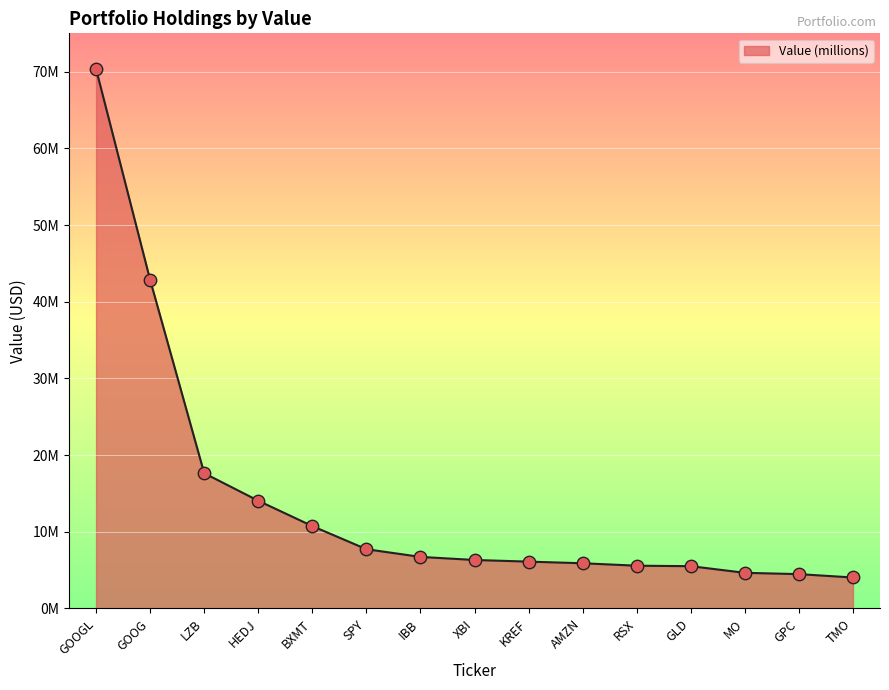

Is this an area chart (filled region under the line)?

Yes